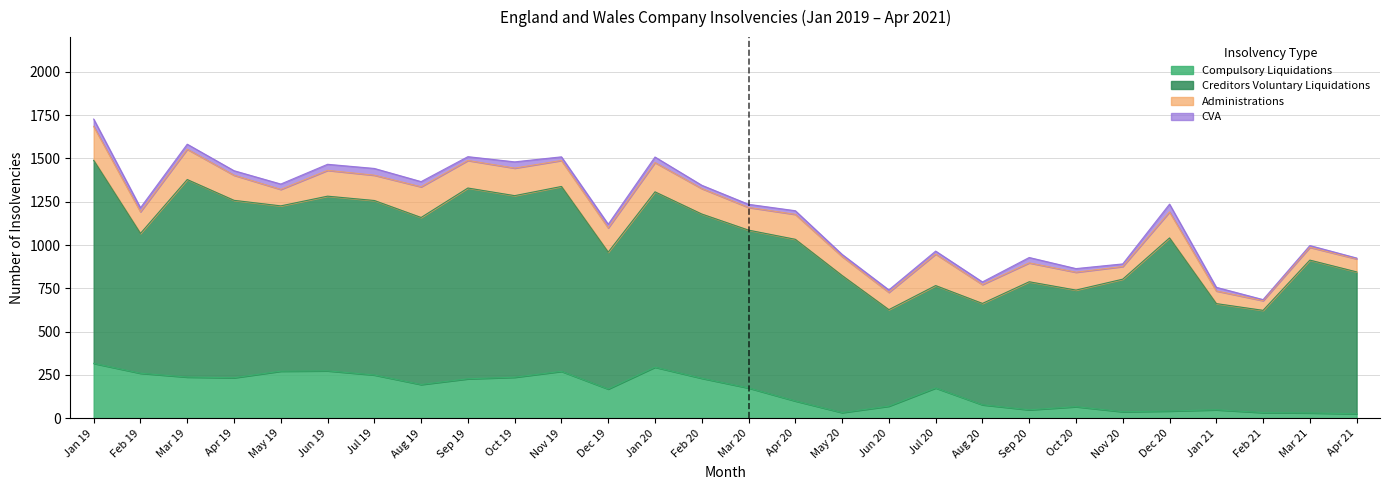

Between Nov 19 and Nov 20, which series saw the biggest shift?

Creditors Voluntary Liquidations